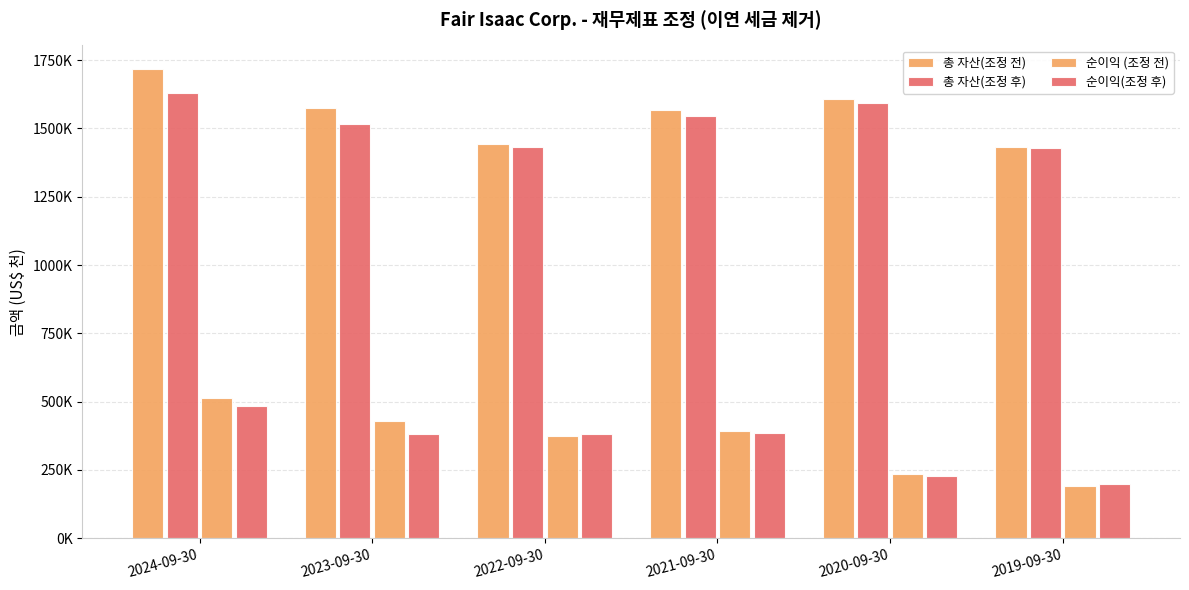

Does the chart contain any negative values?

No